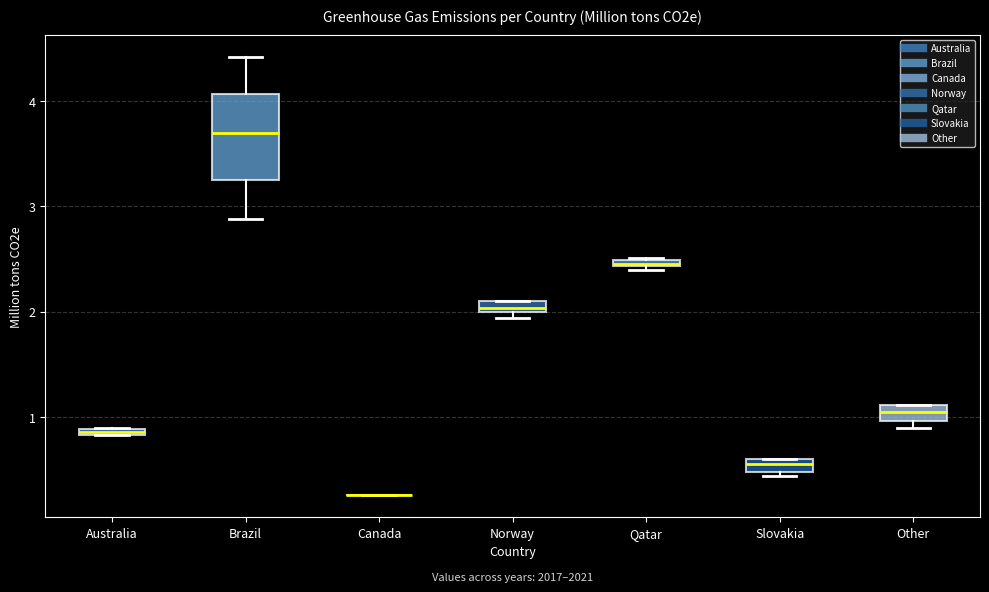

Comparing the boxes themselves (not the whiskers), which one is the tallest?

Brazil